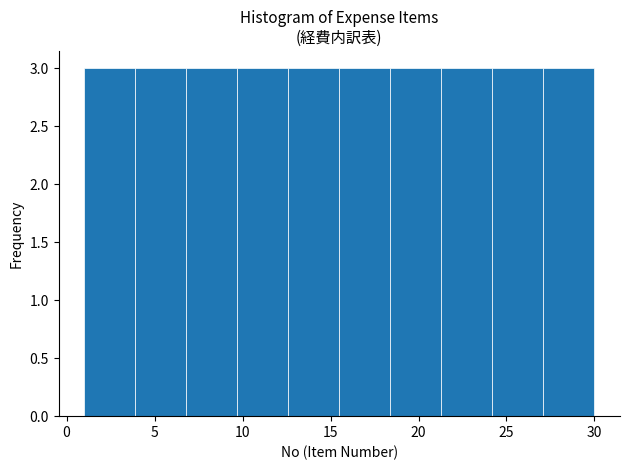

Reading left to right, list every bar in this chart as the range it spans on the x-axis followed by its height. Neither the bar edges nor the heights are printed on the chart, so give them approximately, as read against the axes.

1.0 to 3.9: 3
3.9 to 6.8: 3
6.8 to 9.7: 3
9.7 to 12.6: 3
12.6 to 15.5: 3
15.5 to 18.4: 3
18.4 to 21.3: 3
21.3 to 24.2: 3
24.2 to 27.1: 3
27.1 to 30.0: 3